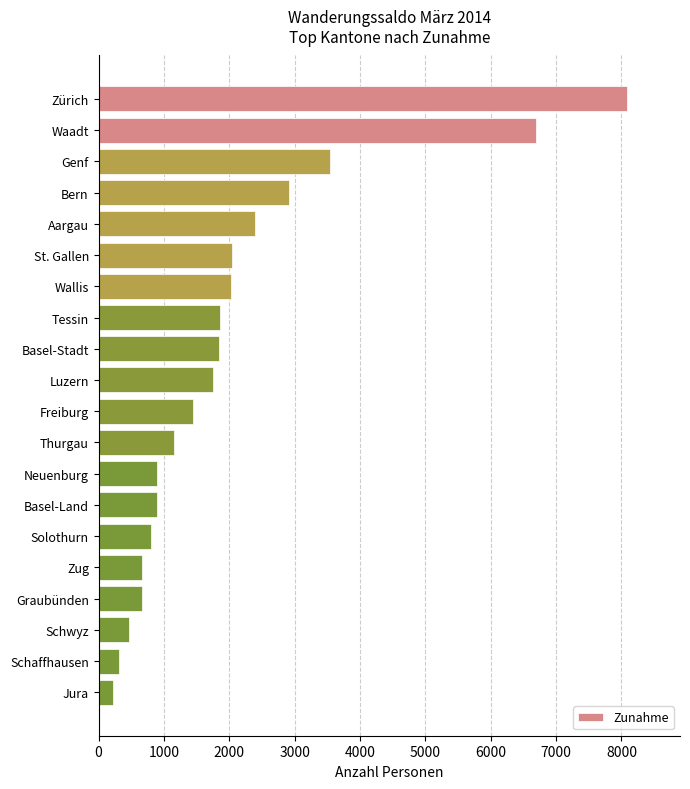

What is the average value?

2033